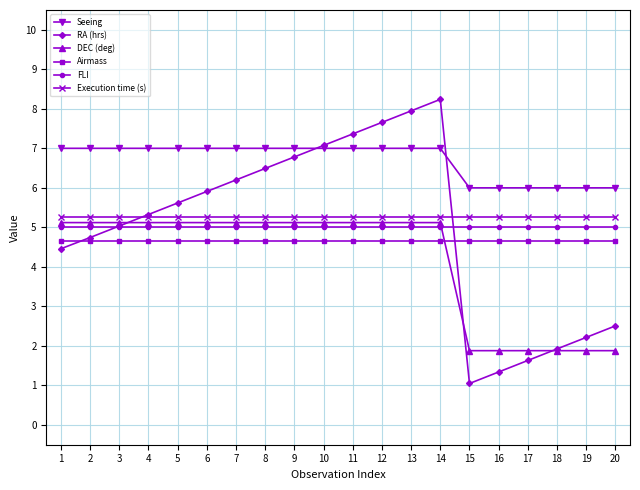

What is the value of the DEC (deg) point at the 15th from the left?

1.9